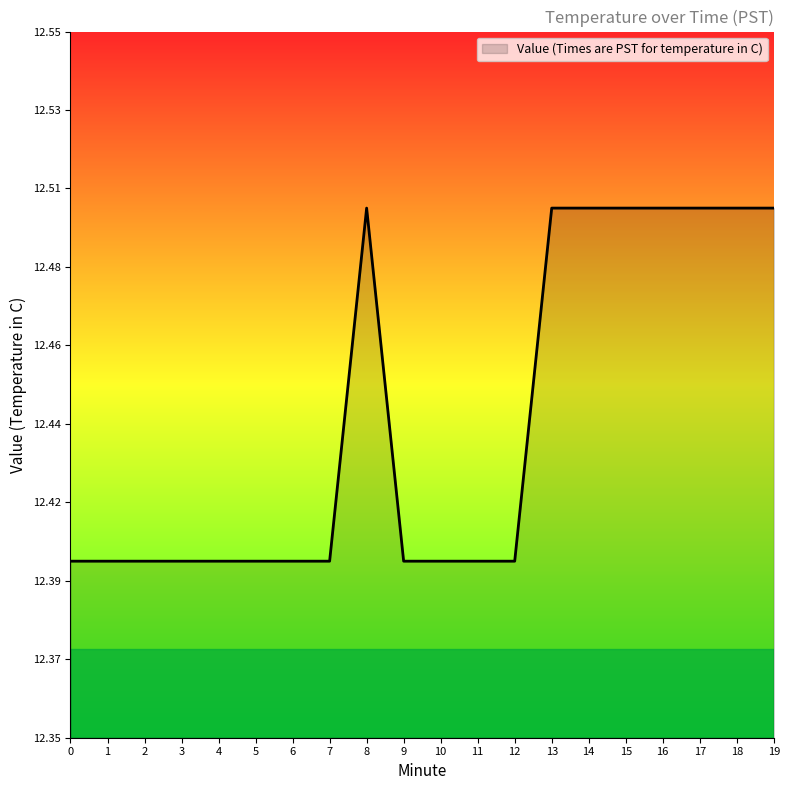

Does the chart display data point markers on the line(s)?

No